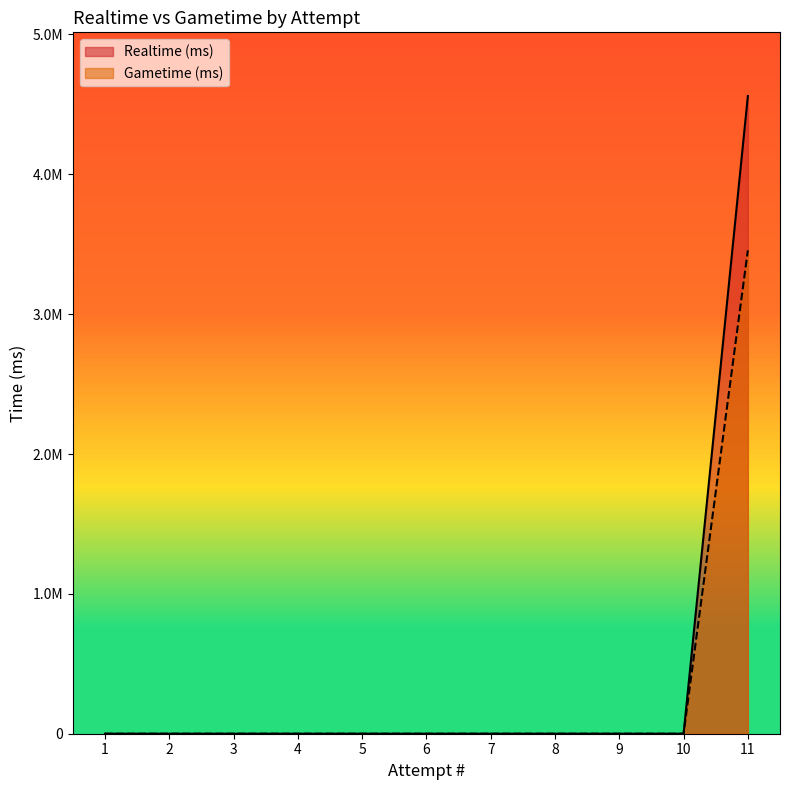

The Gametime (ms) series shows 0 at 1. True or false?

True